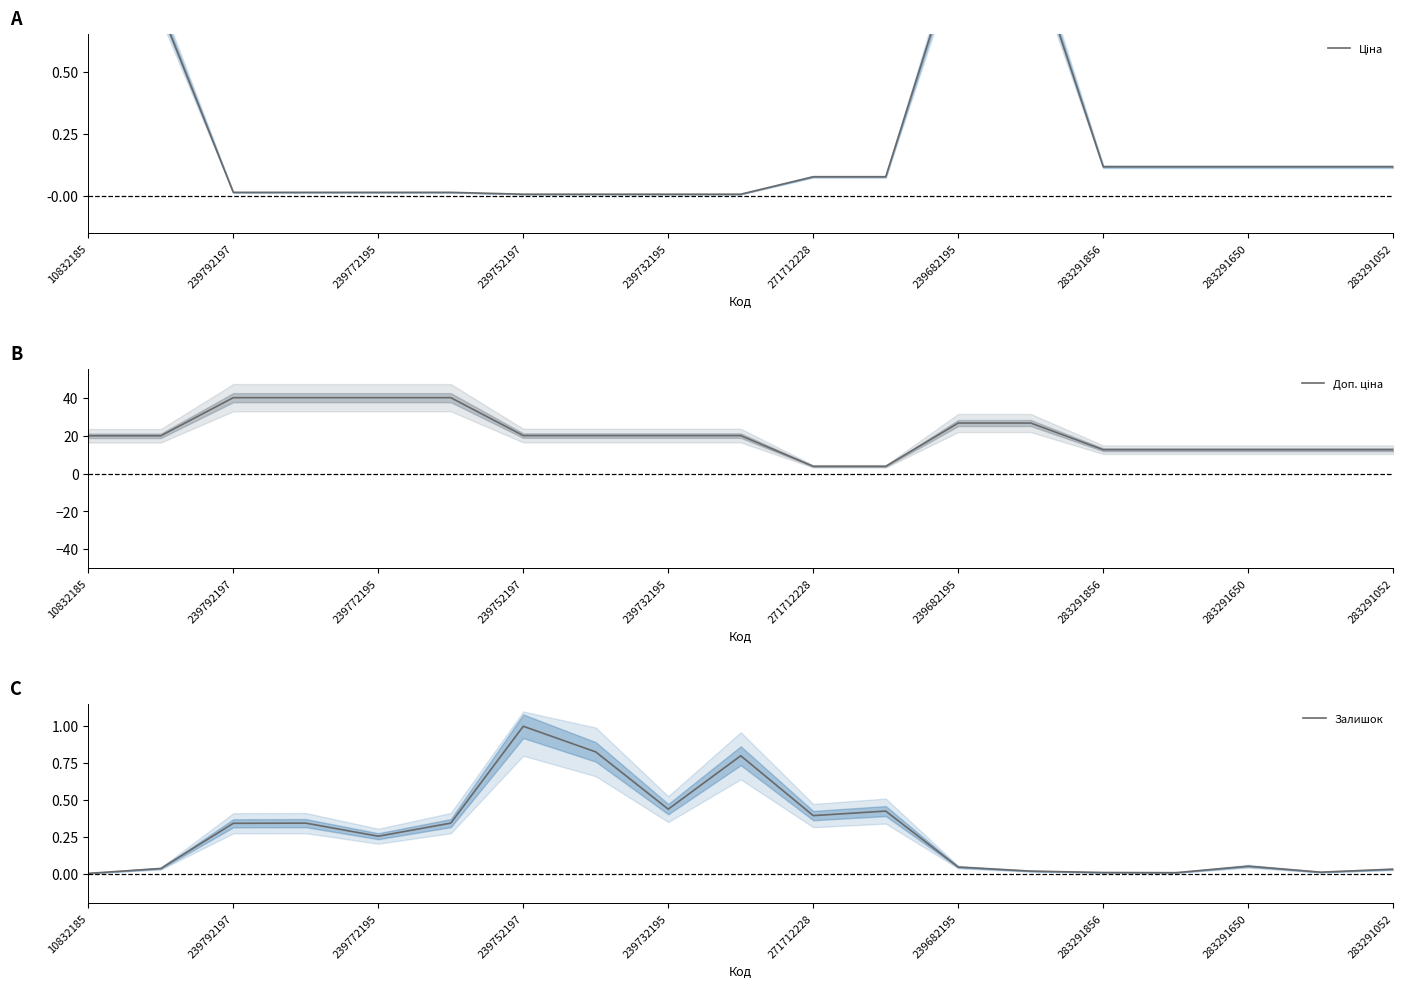

Which category has the lowest value across all series?

10832185